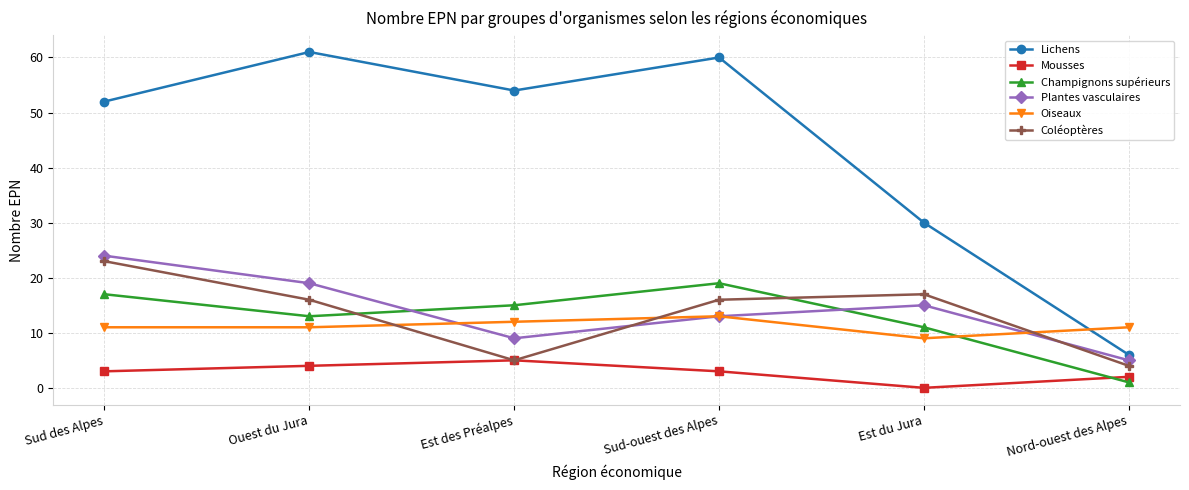

Which series has the widest spread of values?

Lichens